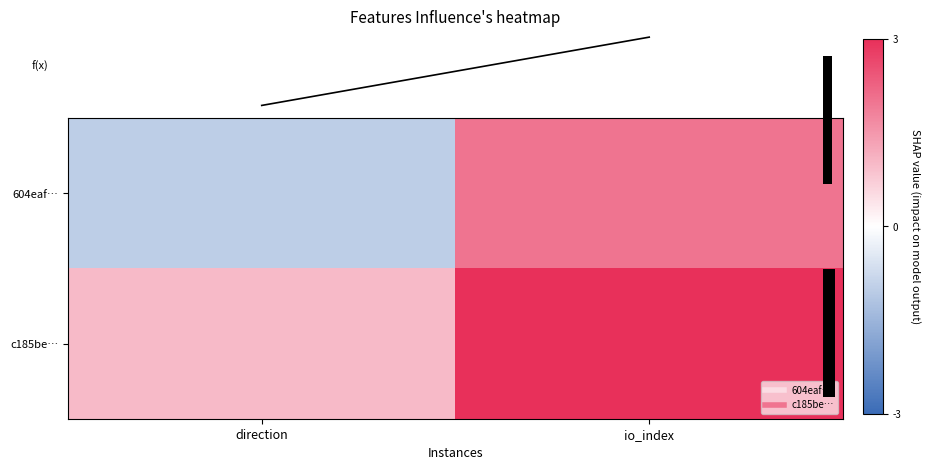

True or false: c185be… has a value of 3 at io_index.

True